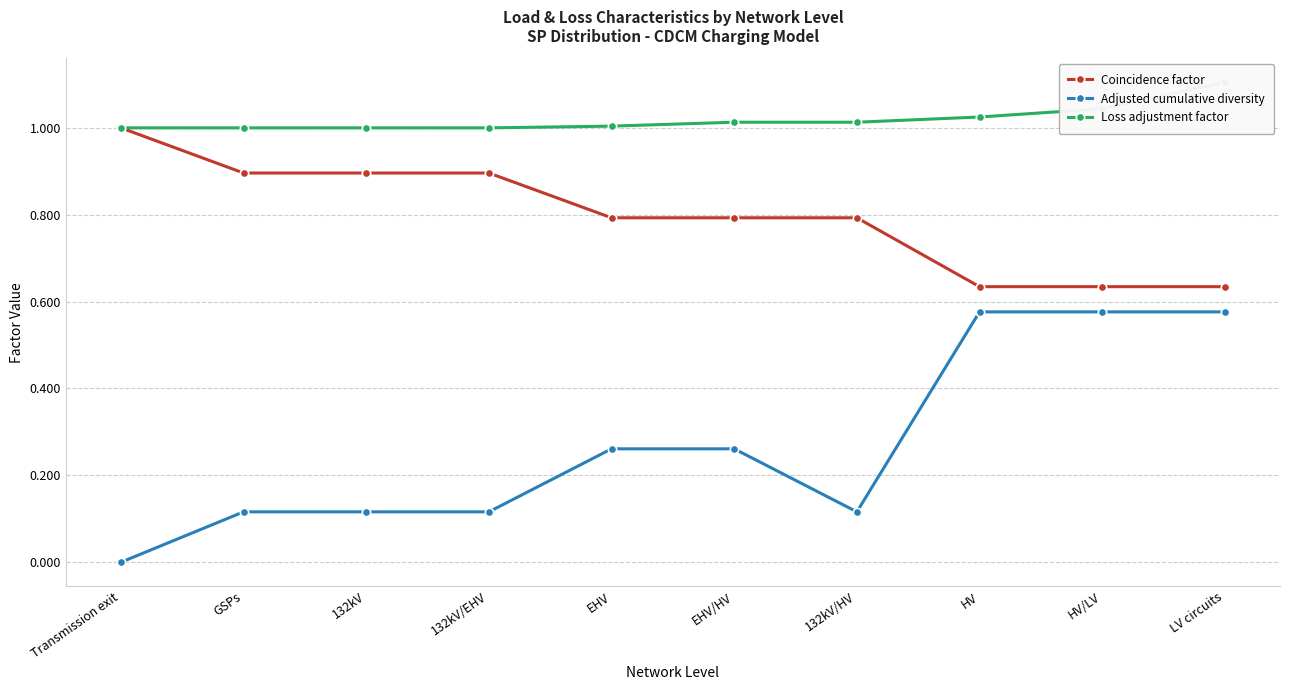

True or false: Coincidence factor and Adjusted cumulative diversity intersect in this chart.

False